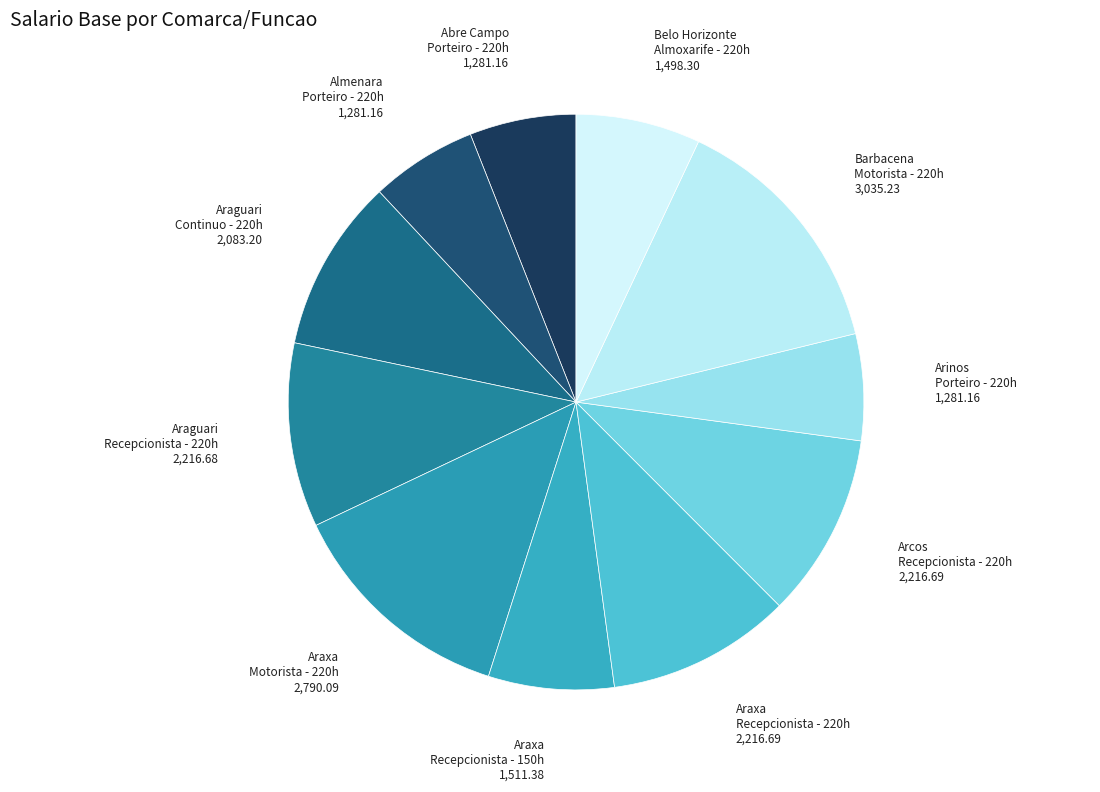

Which slice is the smallest?

Abre Campo
Porteiro - 220h